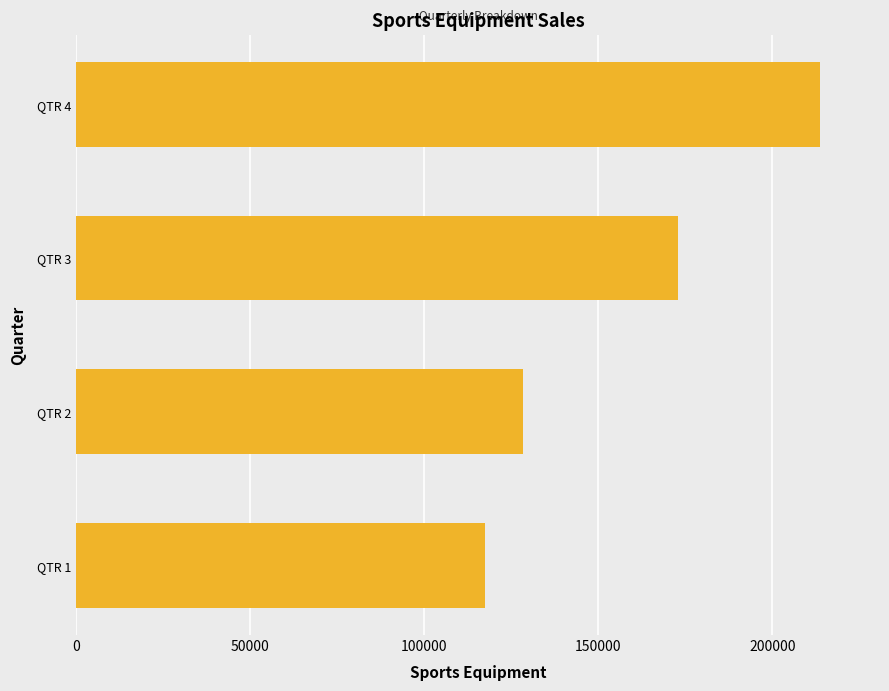

What is the maximum value shown in the chart?

213840